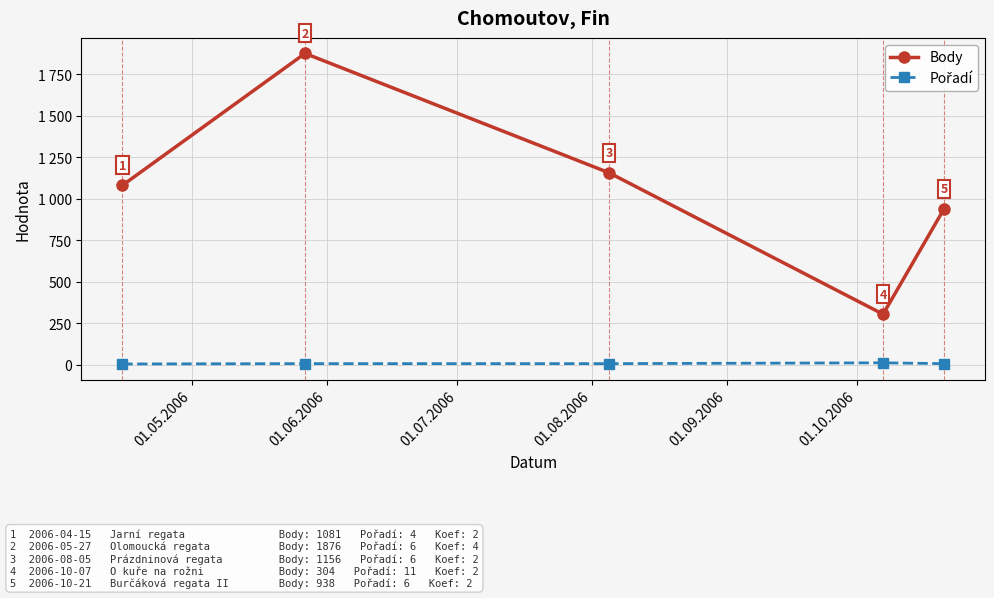

True or false: Pořadí and Body cross at least once.

False